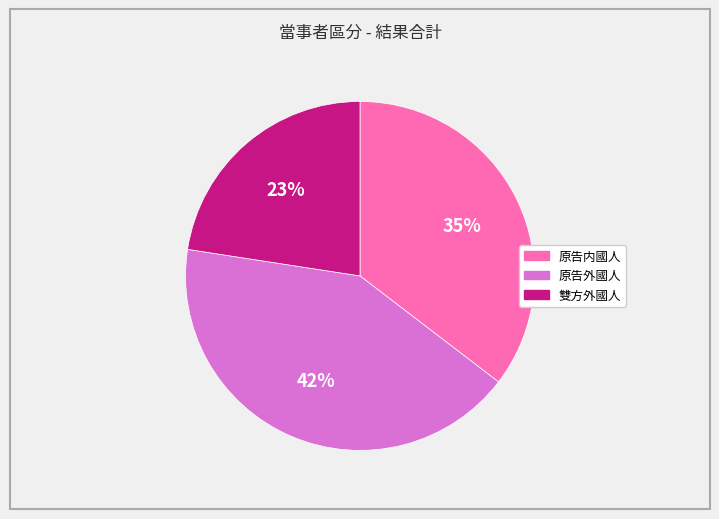

True or false: 原告外國人 accounts for 42% of the total.

True